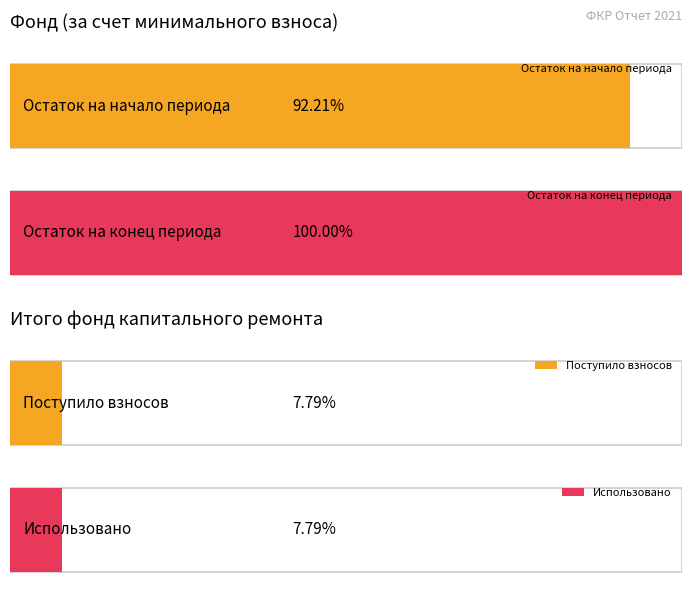

At which category is the sum across all series the highest?

за счет минимального взноса